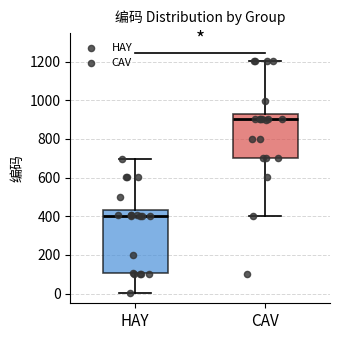

Where does the median line of the box for CAV sit on the y-axis? The values are not printed on the chart, so give them approximately, as read against the axis.

900